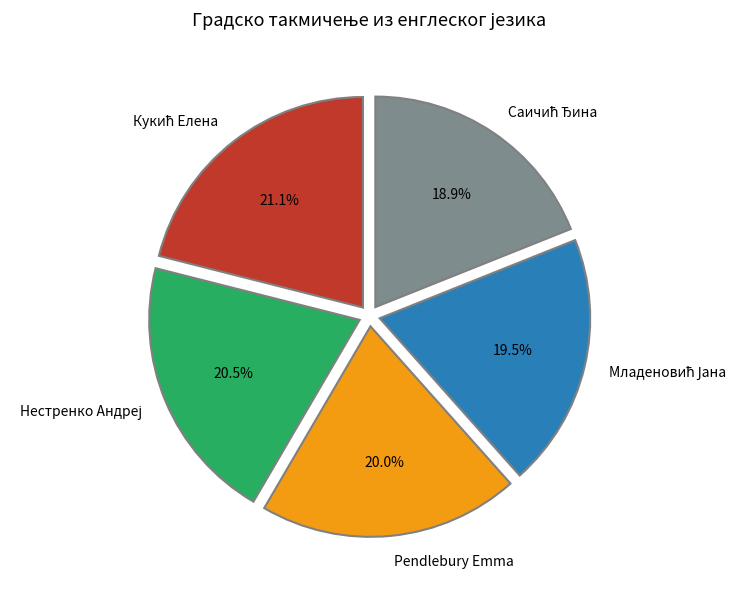

Is there any slice that represents more than half of the pie?

No